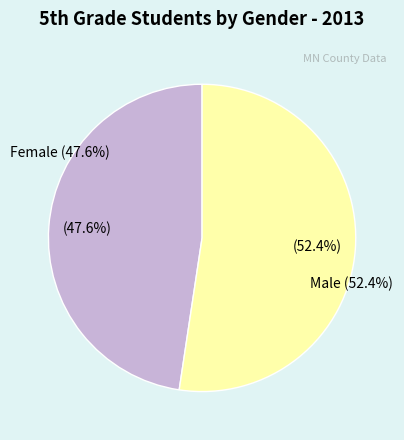

Do Total and Male together represent more than half of the pie?

Yes